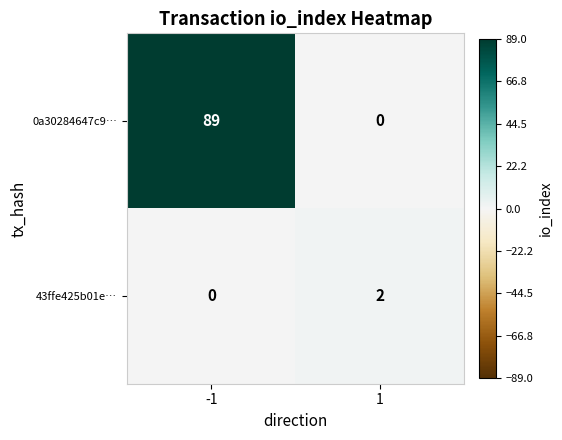

Reading left to right, extract all data points from this chart.

0a30284647c9…: 89	0
43ffe425b01e…: 0	2